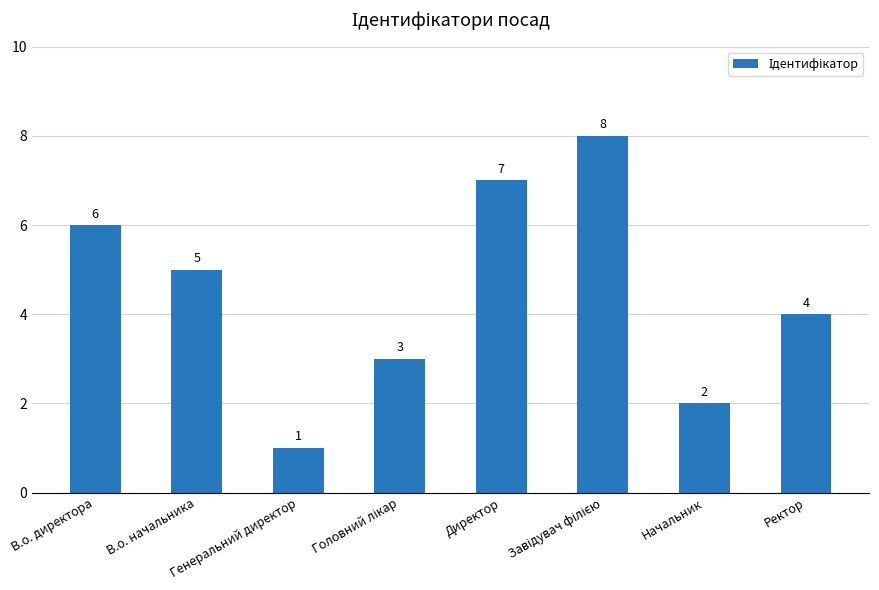

Where does the data first go above 5?

В.о. директора